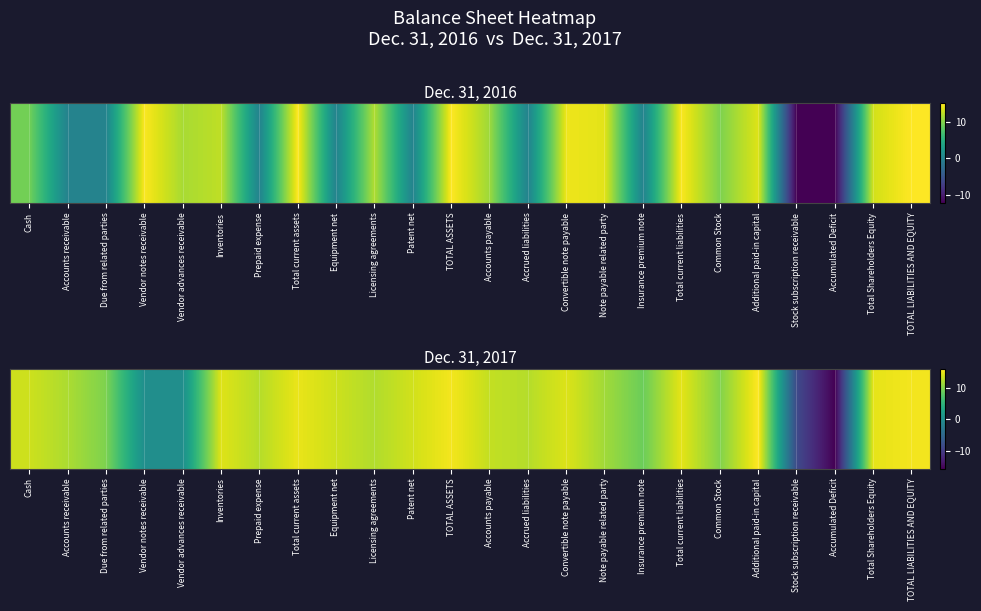

How many data points does each series have?

24